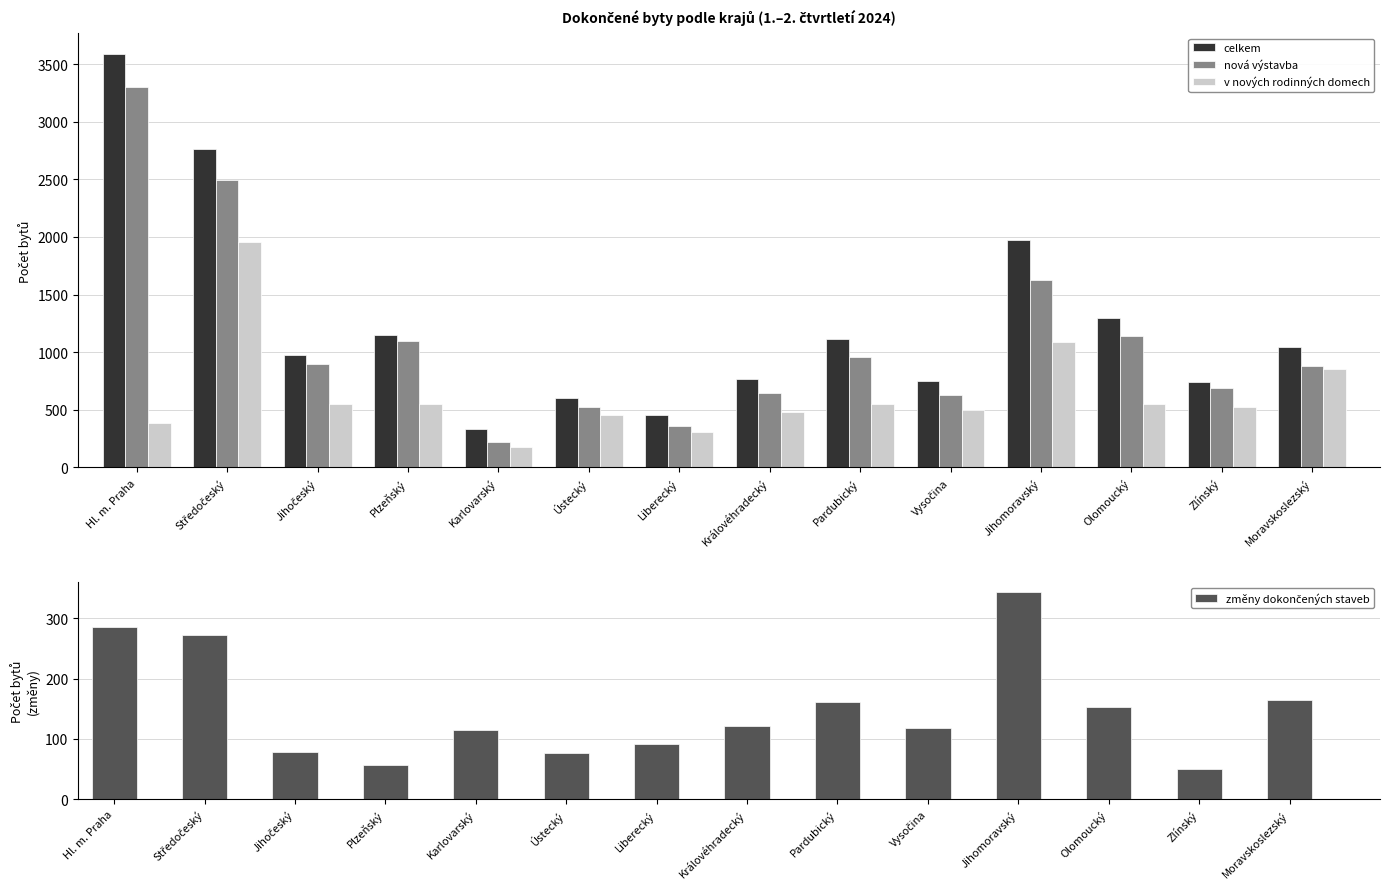

The celkem series shows 3299 at Jihomoravský. True or false?

False